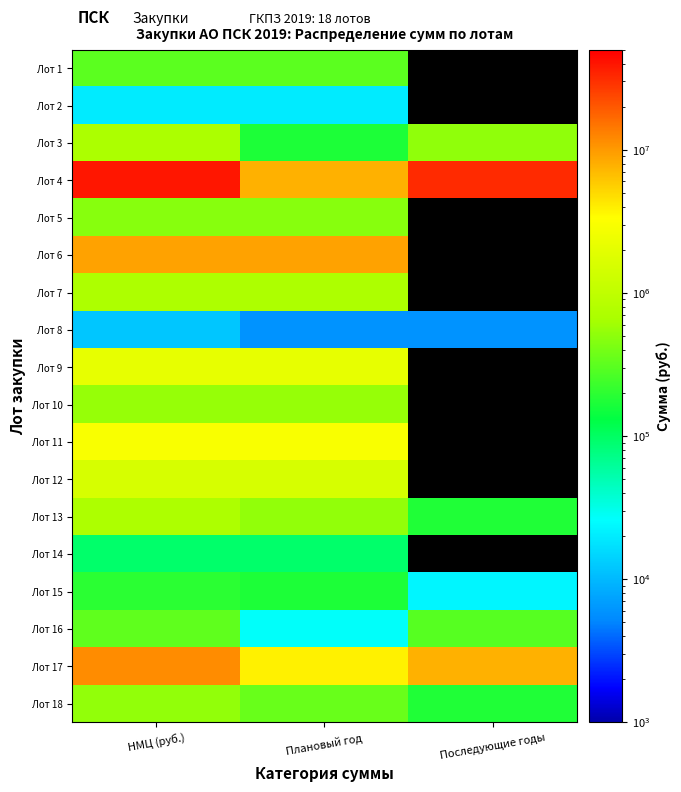

Which label corresponds to the largest value in the chart?

НМЦ (руб.)